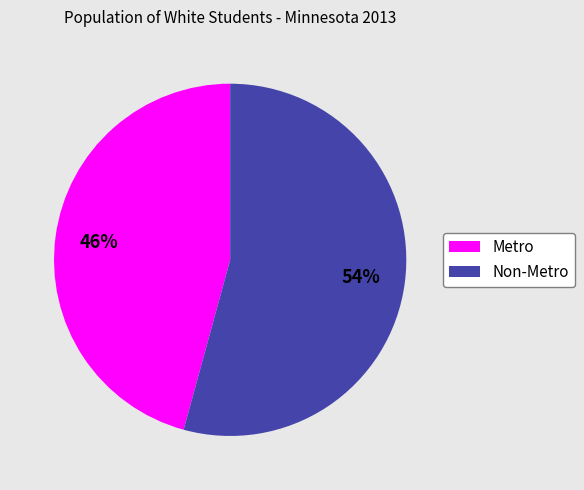

Is there any slice that represents more than half of the pie?

Yes